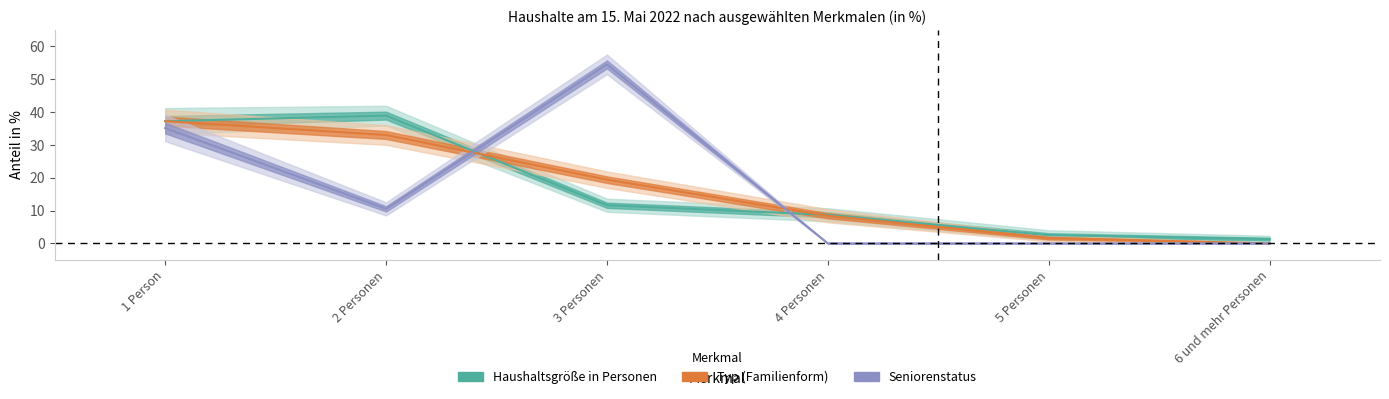

At which label does Haushaltsgröße in Personen first exceed 11?

1 Person